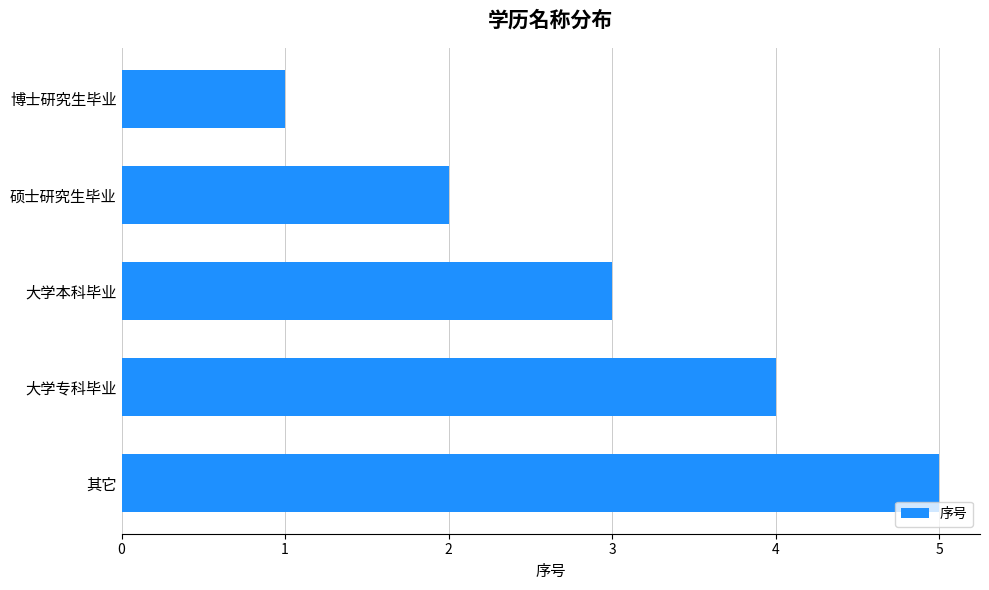

What is the change in value from 硕士研究生毕业 to 其它?

+3